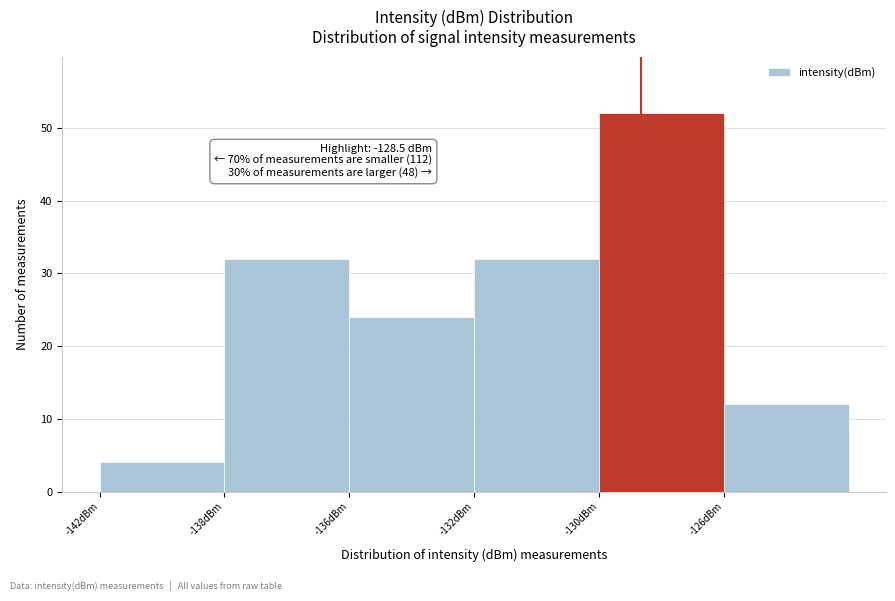

Reading left to right, what are all the values shown in this chart?

4	32	24	32	52	12